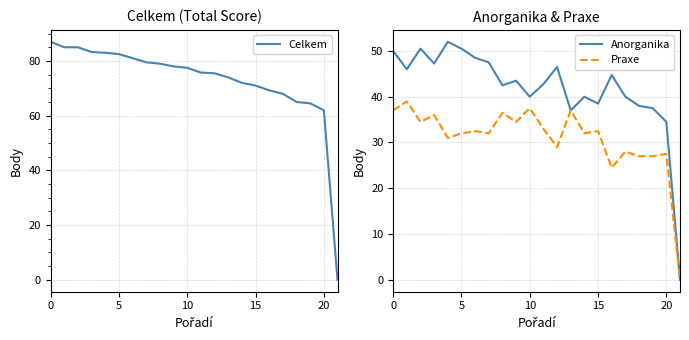

What is the sum of all Anorganika values?

917.8